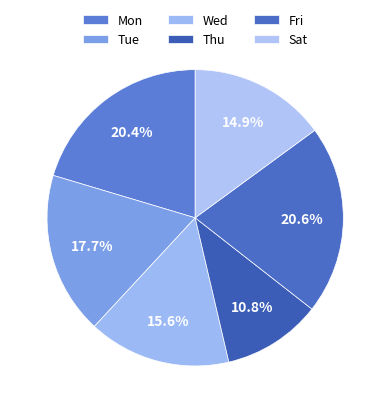

How many segments does this pie chart have?

6